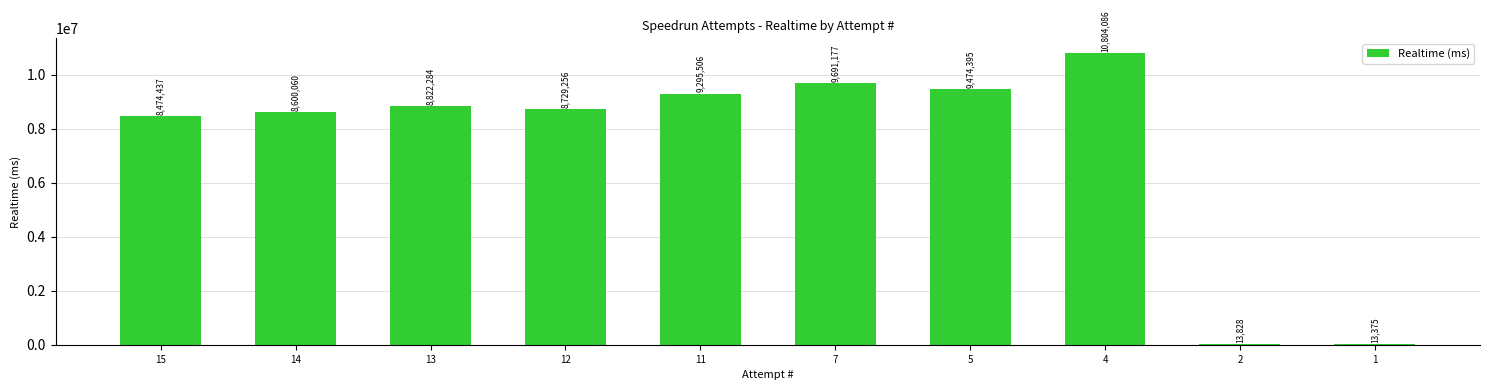

What is the maximum value shown in the chart?

10804086